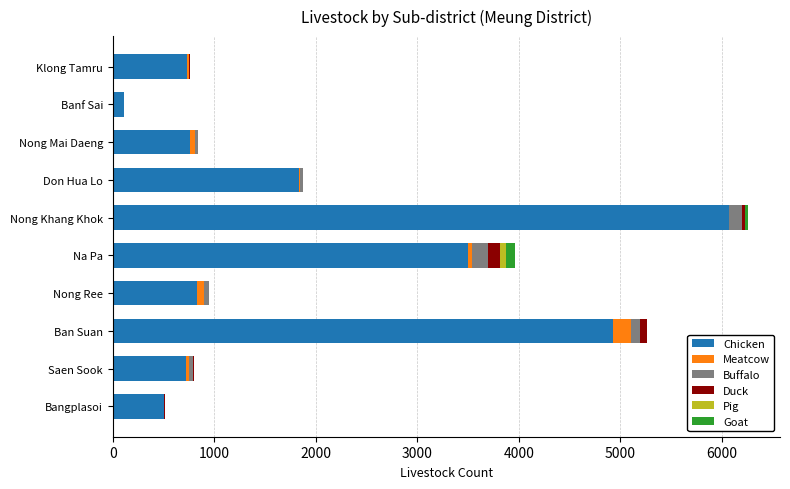

At which category is the sum across all series the highest?

Nong Khang Khok